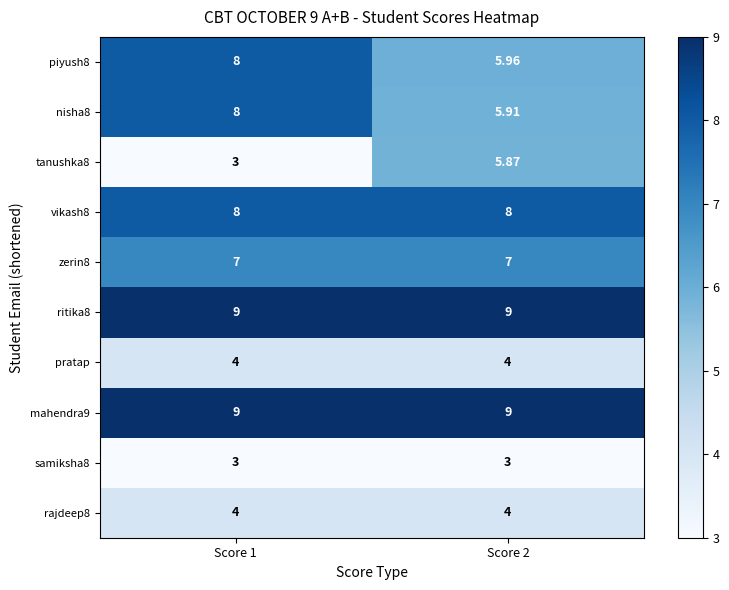

List the series in order of their peak value, lowest first.

samiksha8, pratap, rajdeep8, tanushka8, zerin8, piyush8, nisha8, vikash8, ritika8, mahendra9